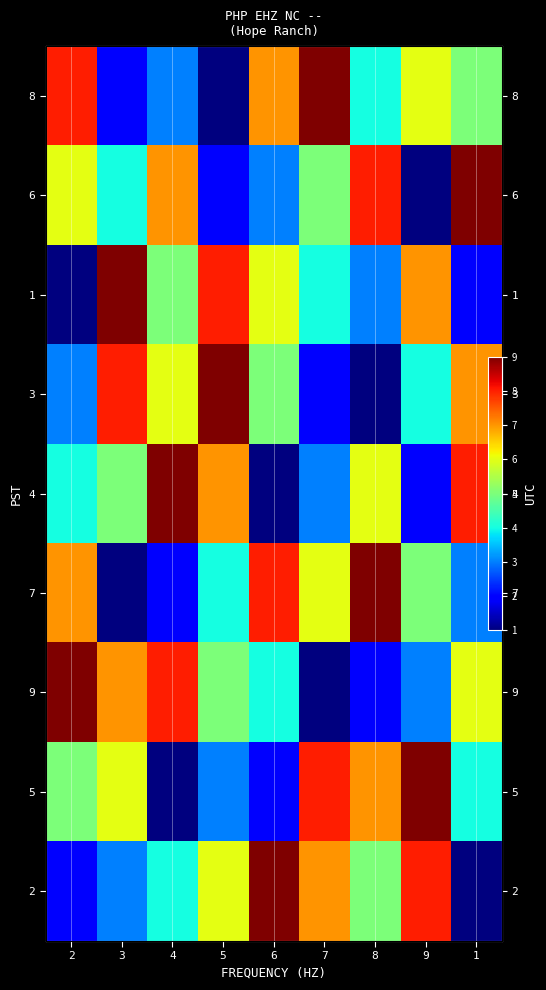

How many categories are shown in the chart?

9